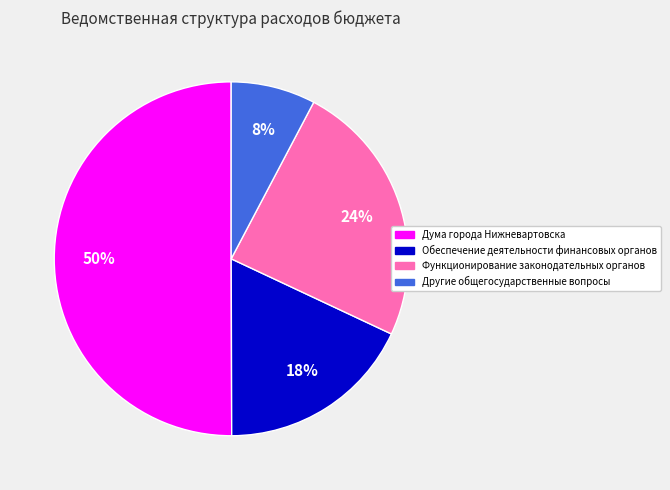

Does Функционирование законодательных органов represent more than half of the total?

No